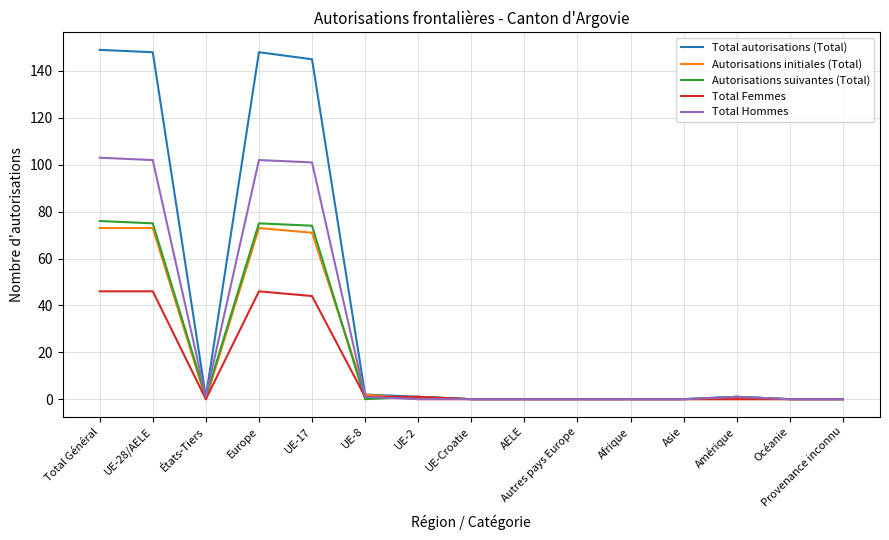

The Total autorisations (Total) series shows -85 at Océanie. True or false?

False